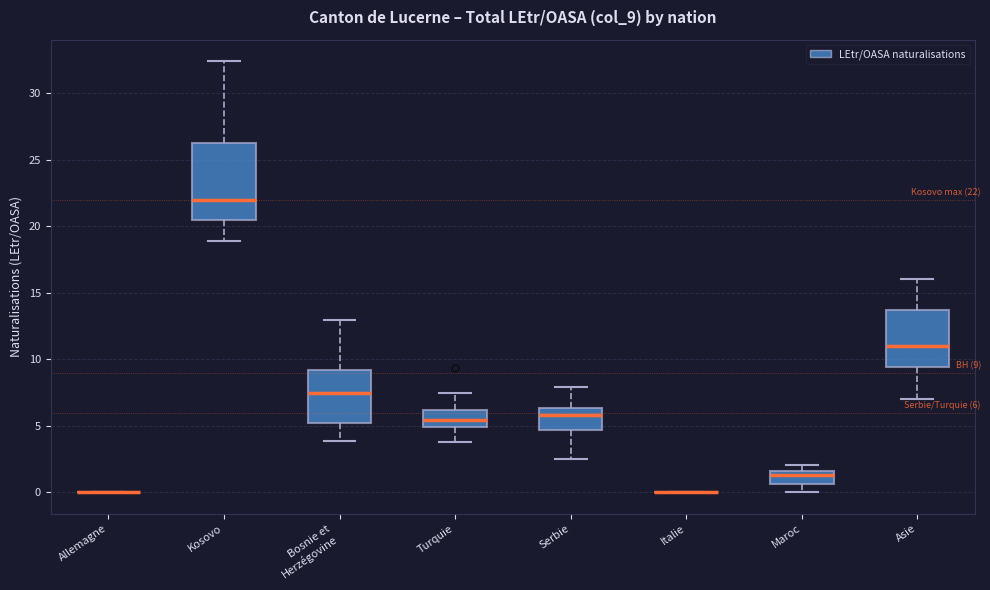

Comparing the boxes themselves (not the whiskers), which one is the tallest?

Kosovo